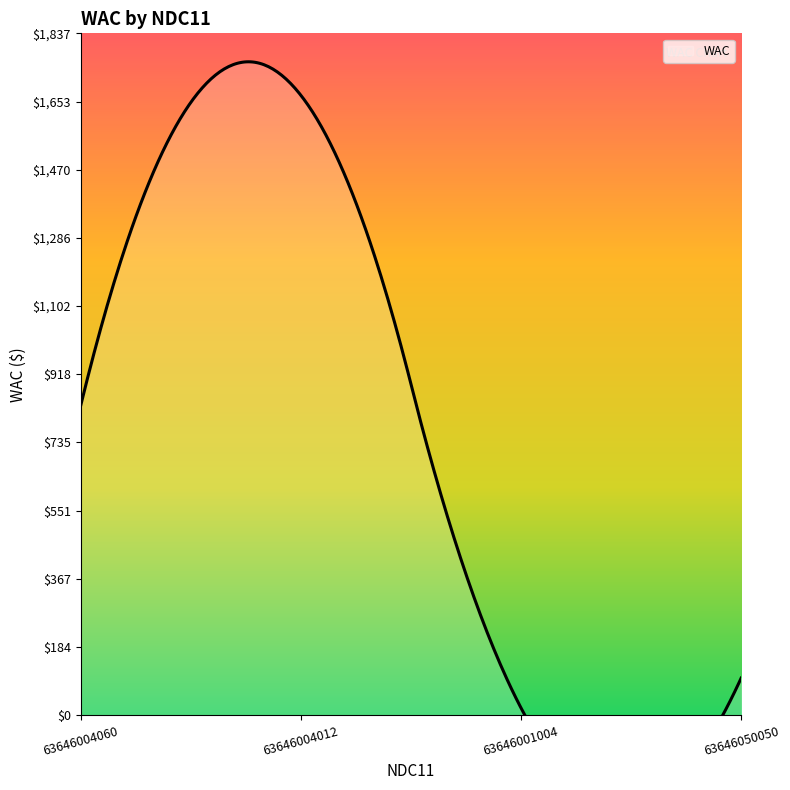

What is the change in value from 63646004060 to 63646004012?

+835.0